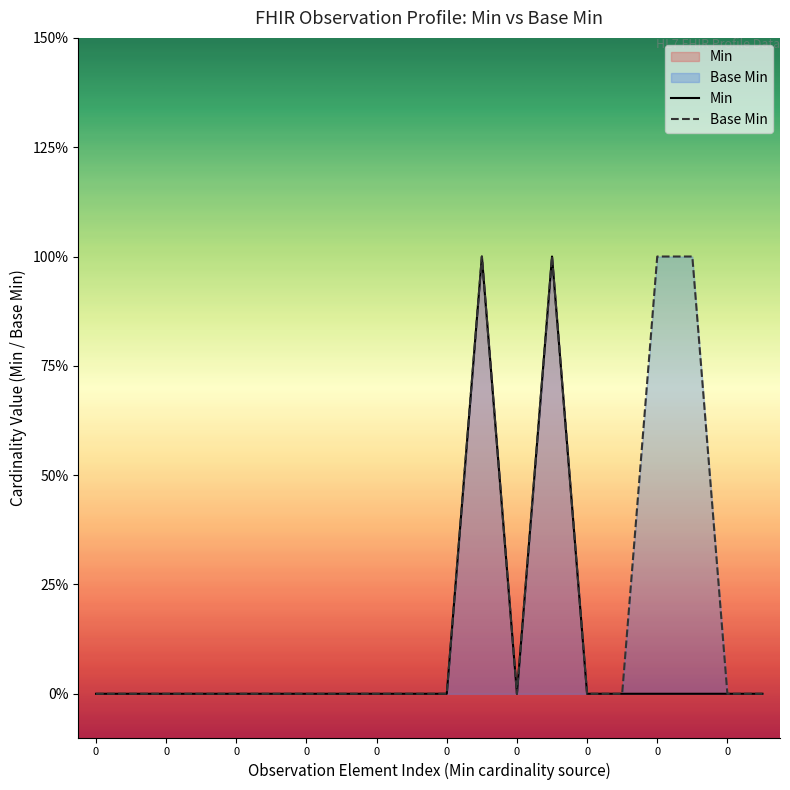

Which series has the largest total across all categories?

Base Min